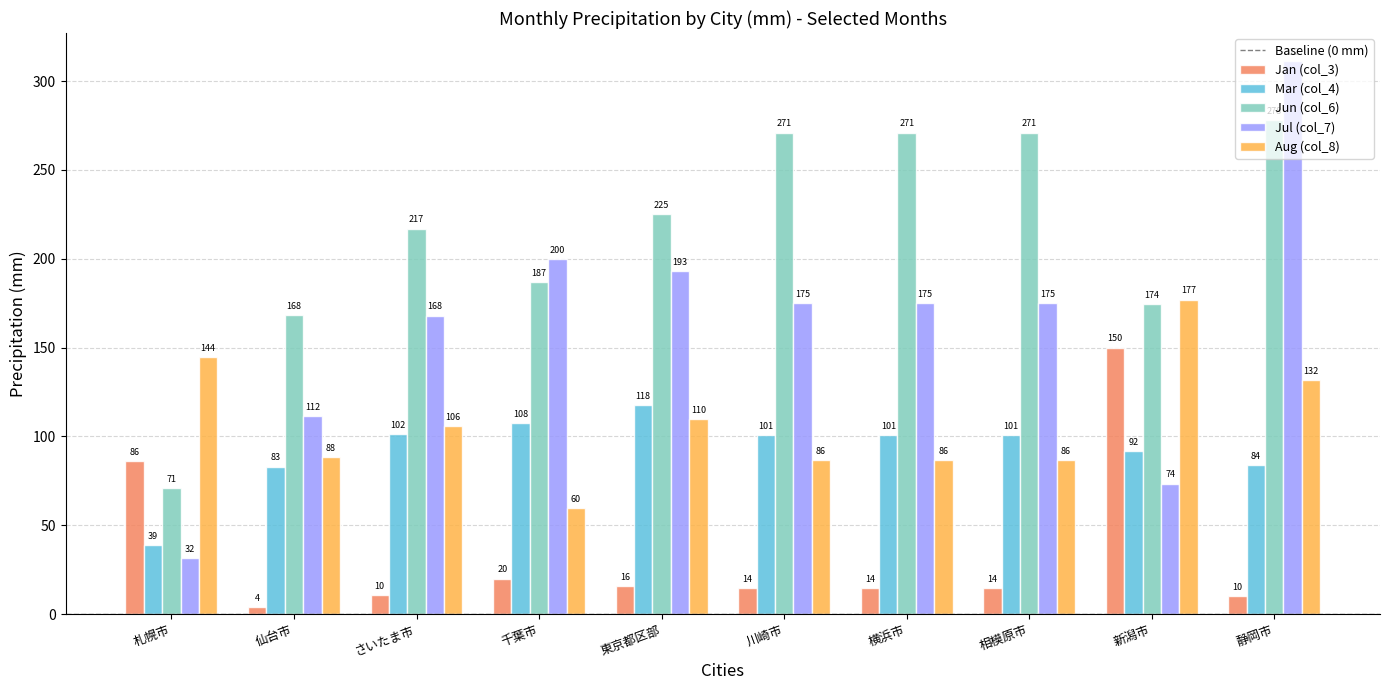

How many data points in Aug (col_8) are less than 106?

5